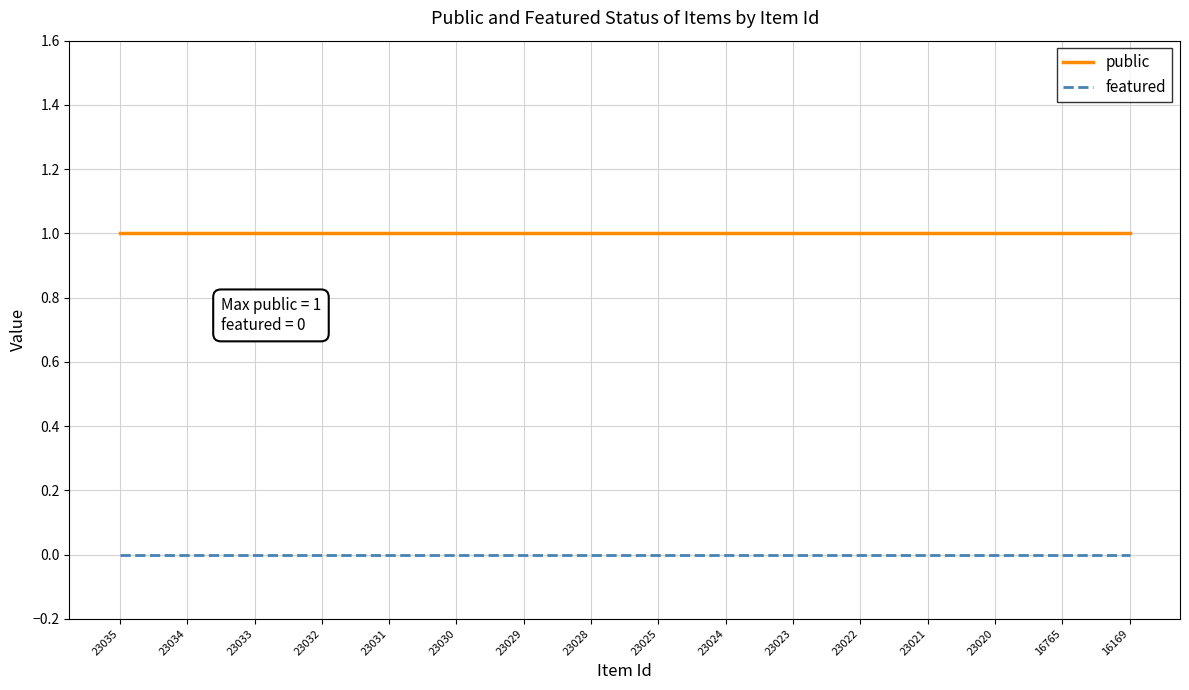

True or false: public has a value of 2 at 23032.

False